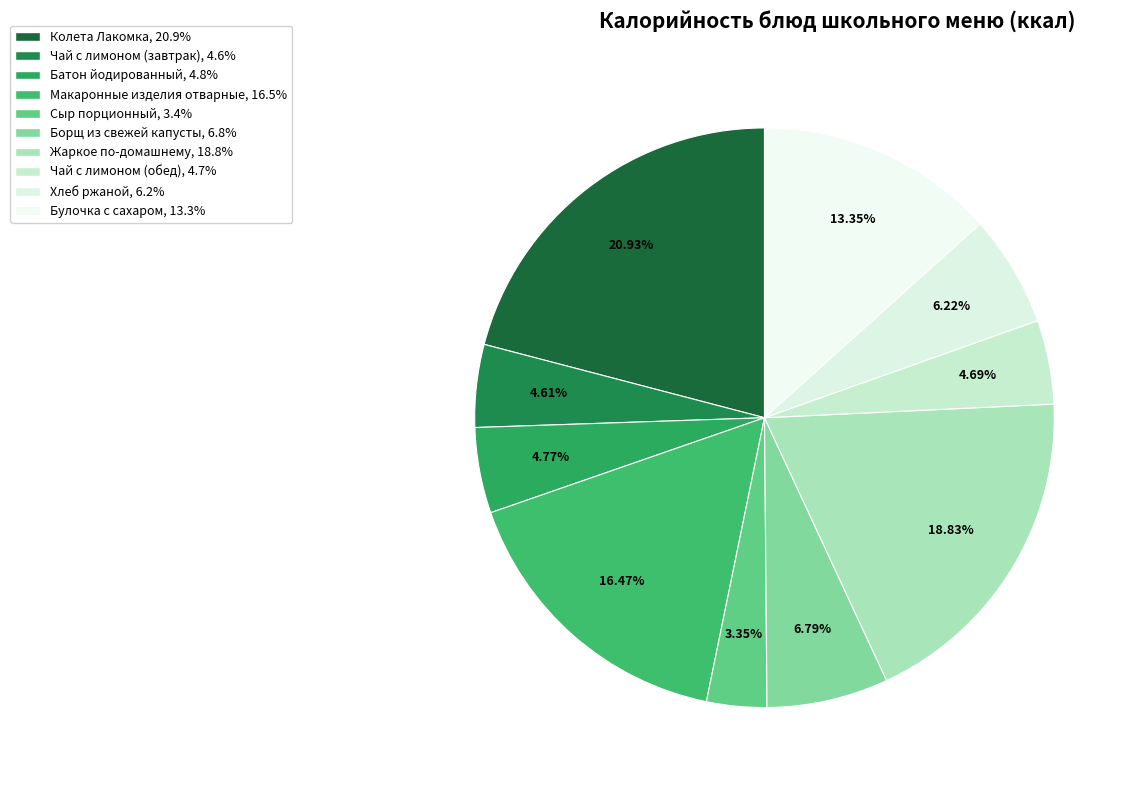

The Чай с лимоном (обед) slice represents 5% of the pie. True or false?

True